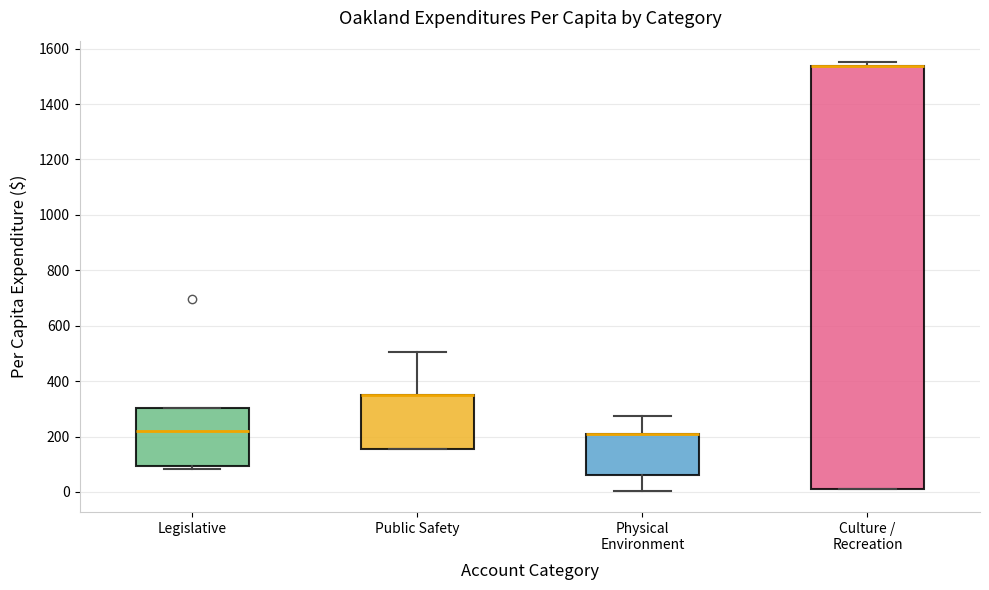

Where is the upper edge of the box for Legislative on the y-axis? The values are not printed on the chart, so give them approximately, as read against the axis.

300